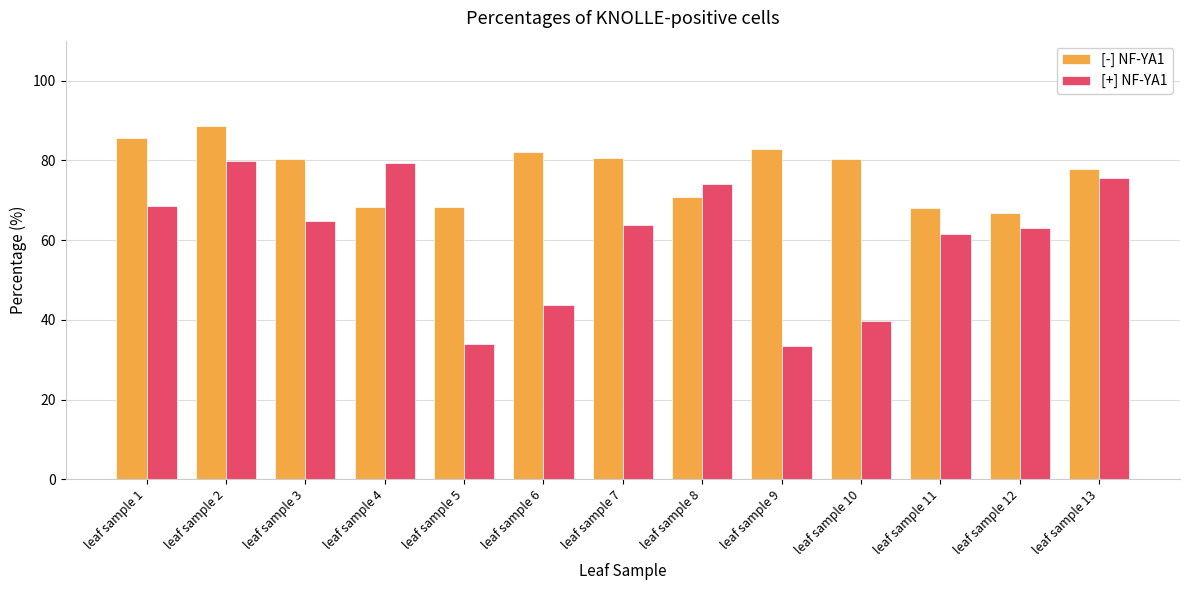

Rank the series by their average value, from highest to lowest.

[-] NF-YA1, [+] NF-YA1